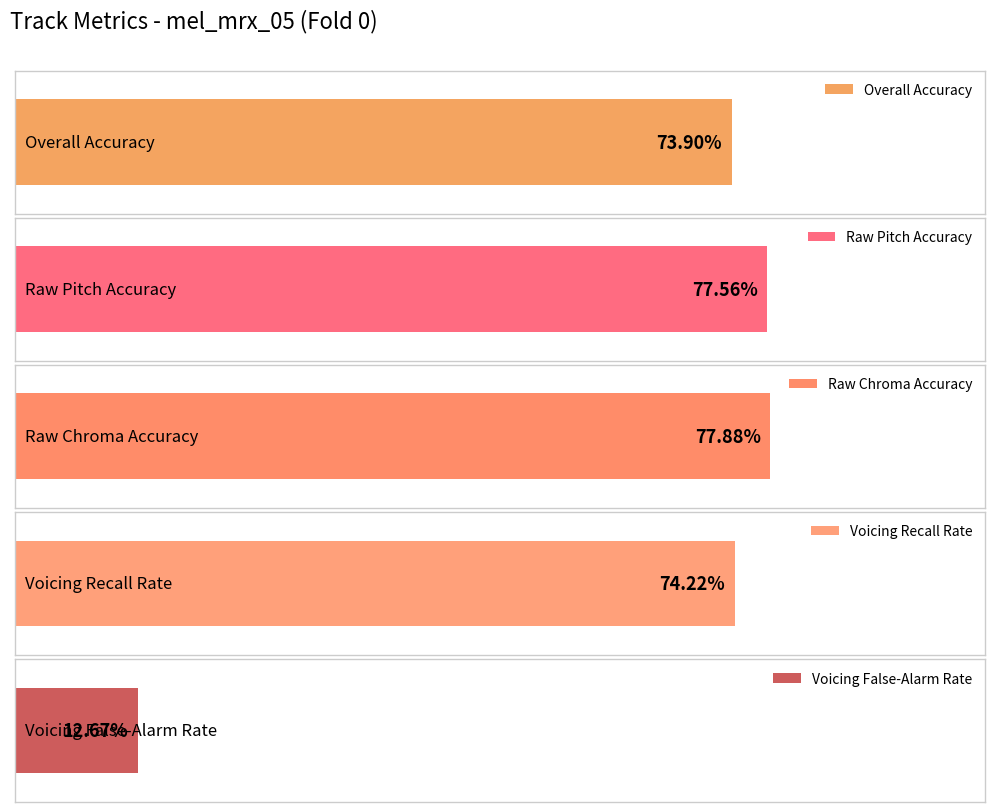

The value of Voicing False-Alarm Rate at 000000 is 0.0. True or false?

False